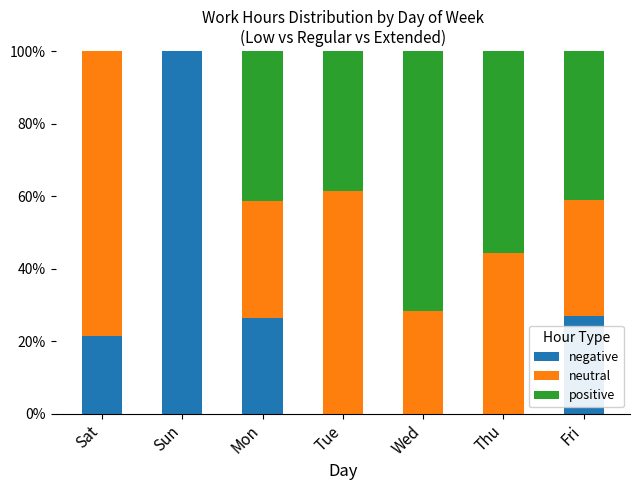

What is the total value across all series at Mon?

100.0